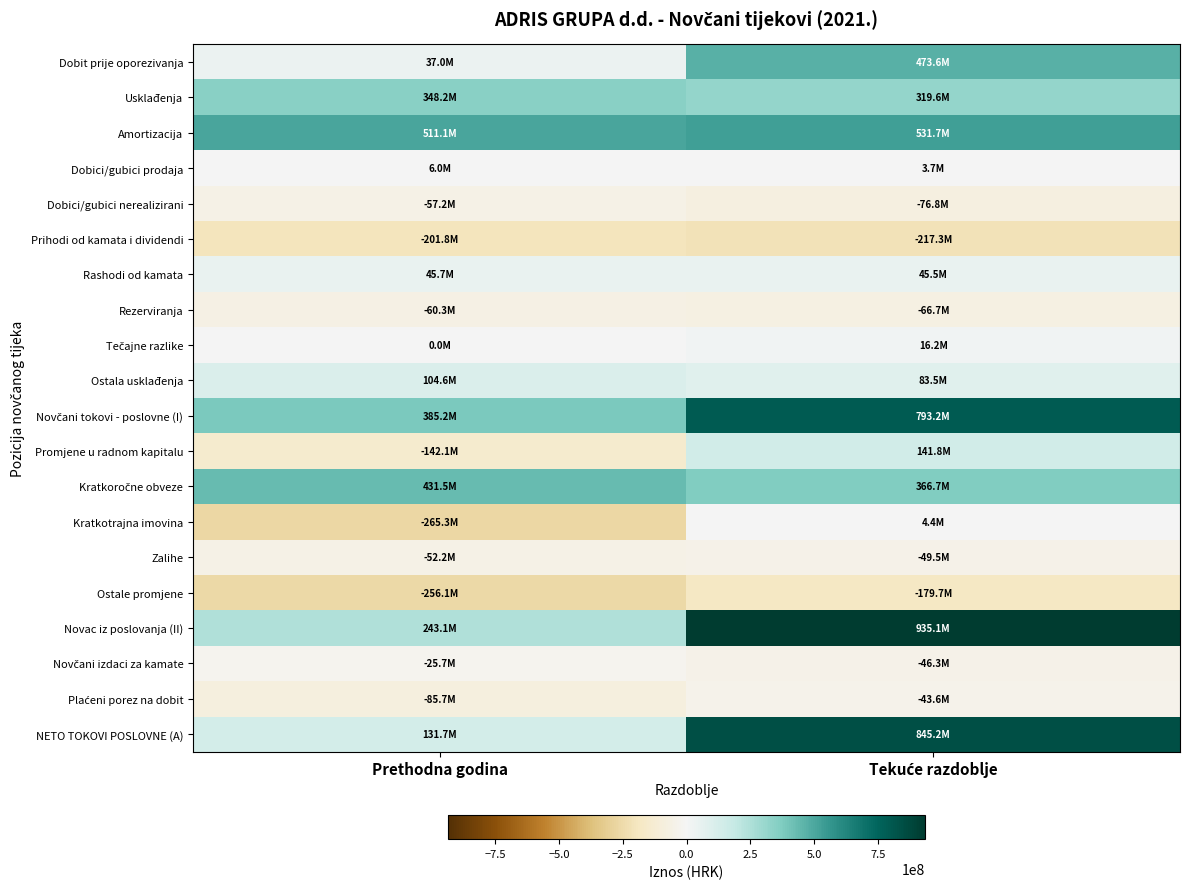

What is the maximum value shown in the chart?

935079038